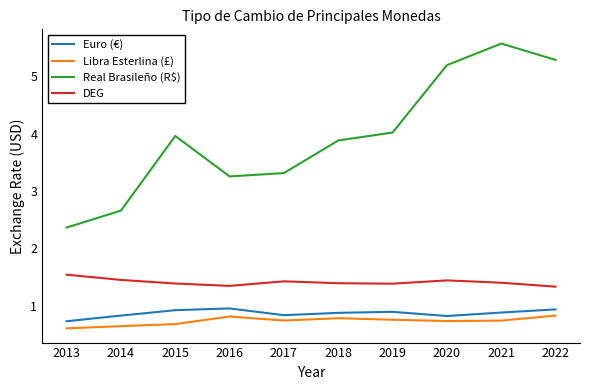

True or false: Euro (€) has a value of 0.9 at 2019.

True